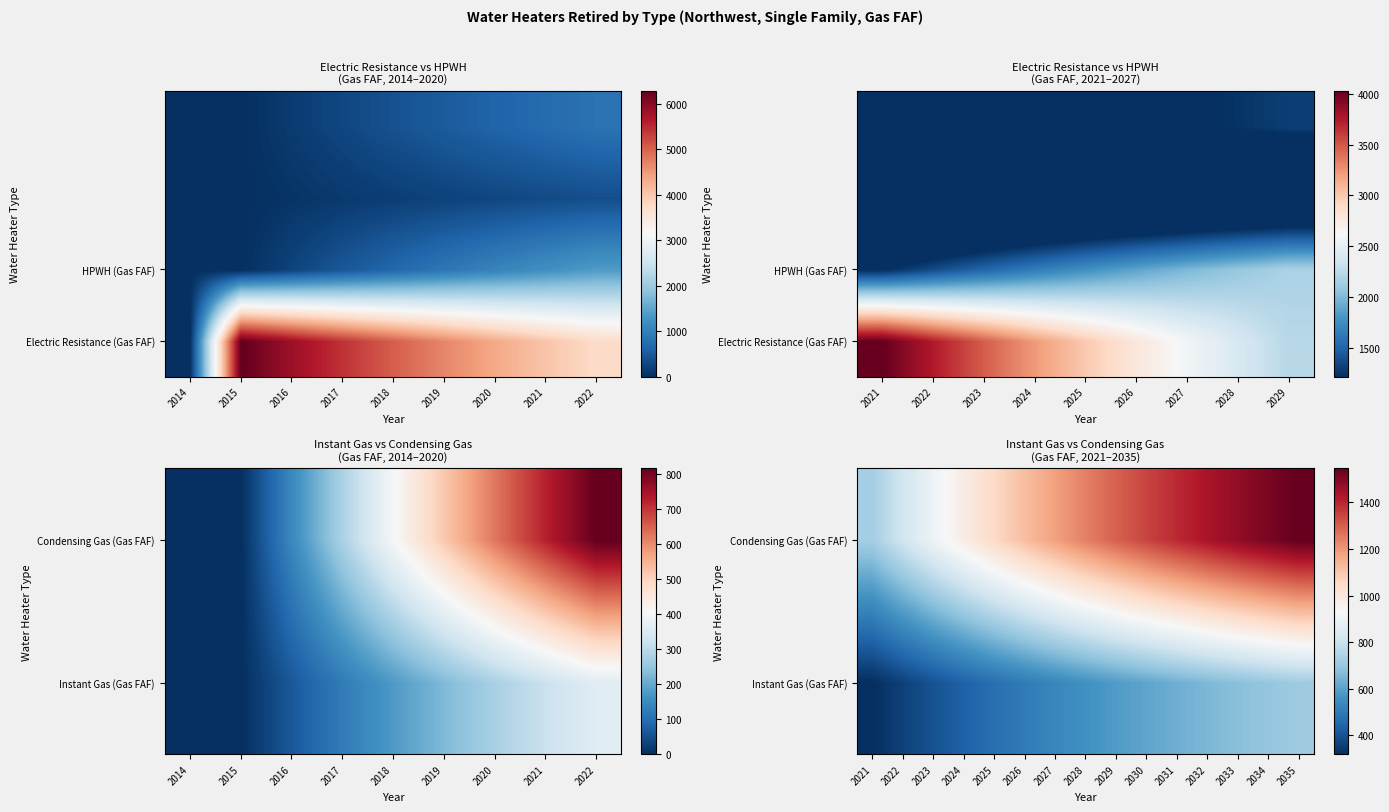

Reading left to right, list all the values displayed in this chart.

Electric Resistance (Gas FAF): 2014=0.0	2015=6290.2	2016=5840.9	2017=5423.7	2018=5036.3	2019=4676.6	2020=4342.6	2021=4032.4	2022=3744.4	2023=3476.9	2024=3228.6	2025=2998.0	2026=2783.8	2027=2585.0	2028=2400.4	2029=2228.9	2030=2069.7	2031=1921.9	2032=1784.6	2033=1657.2	2034=1538.8	2035=1428.9
HPWH (Gas FAF): 2014=0.0	2015=0.0	2016=242.4	2017=467.3	2018=676.0	2019=869.5	2020=1049.1	2021=1215.7	2022=1370.2	2023=1513.5	2024=1646.4	2025=1769.7	2026=1884.0	2027=1989.9	2028=2088.2	2029=2179.2	2030=2263.6	2031=2341.9	2032=2414.4	2033=2481.5	2034=2543.8	2035=2601.4
Instant Gas (Gas FAF): 2014=0.0	2015=0.0	2016=62.7	2017=121.2	2018=175.8	2019=226.8	2020=274.4	2021=318.8	2022=360.4	2023=399.2	2024=435.6	2025=469.6	2026=501.5	2027=531.3	2028=559.3	2029=585.6	2030=610.3	2031=633.4	2032=655.2	2033=675.8	2034=695.1	2035=713.3
Condensing Gas (Gas FAF): 2014=0.0	2015=0.0	2016=144.1	2017=277.9	2018=402.0	2019=517.2	2020=624.1	2021=723.2	2022=815.1	2023=900.4	2024=979.5	2025=1052.8	2026=1120.8	2027=1183.8	2028=1242.2	2029=1296.3	2030=1346.4	2031=1392.9	2032=1435.8	2033=1475.6	2034=1512.4	2035=1546.4